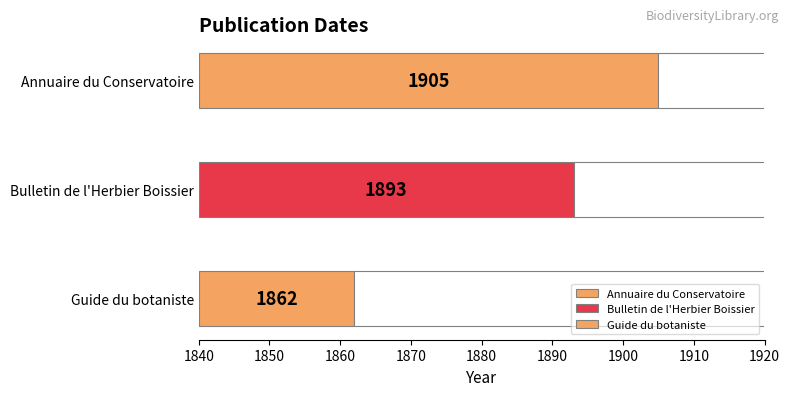

Does the chart contain stacked bars?

No